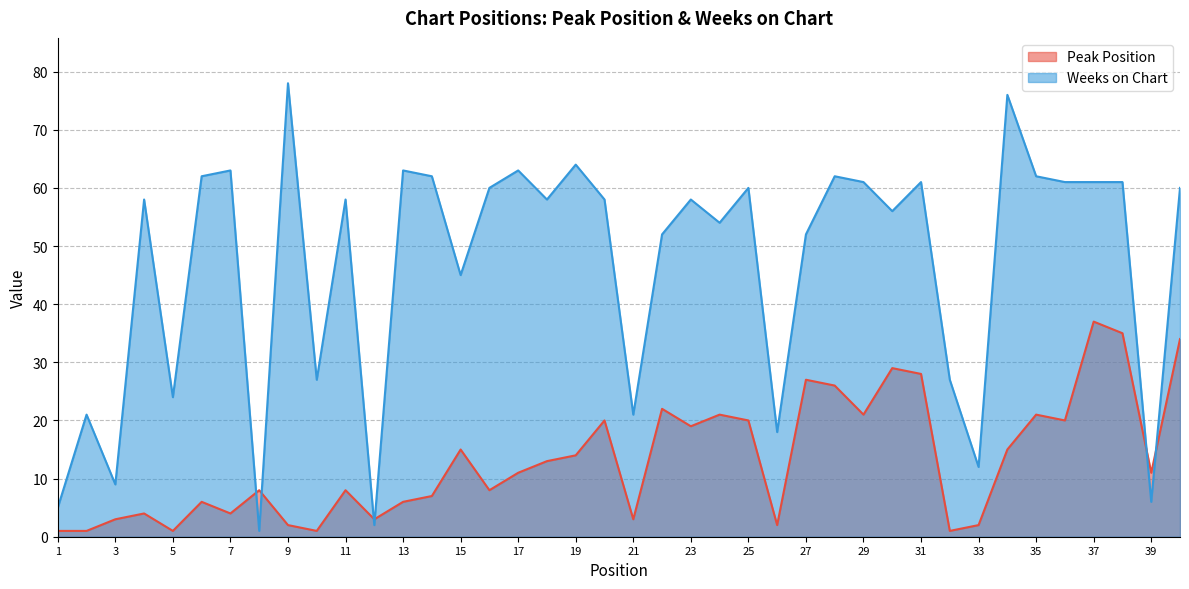

Which series has the largest range (max minus min)?

Weeks on Chart